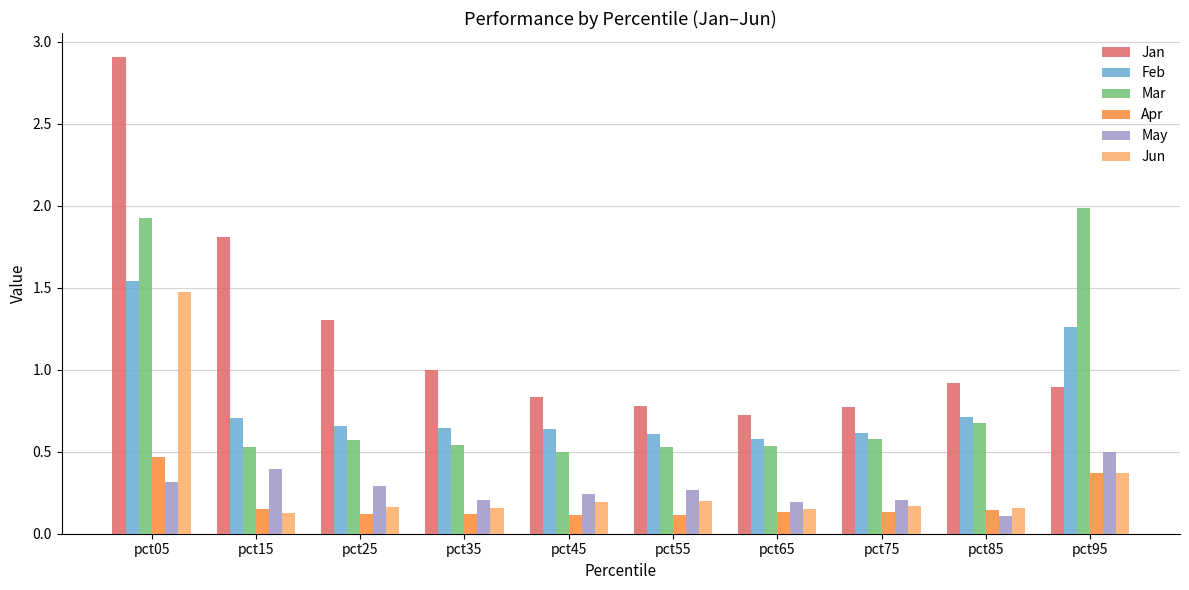

What is the highest value of the Mar series?

2.0